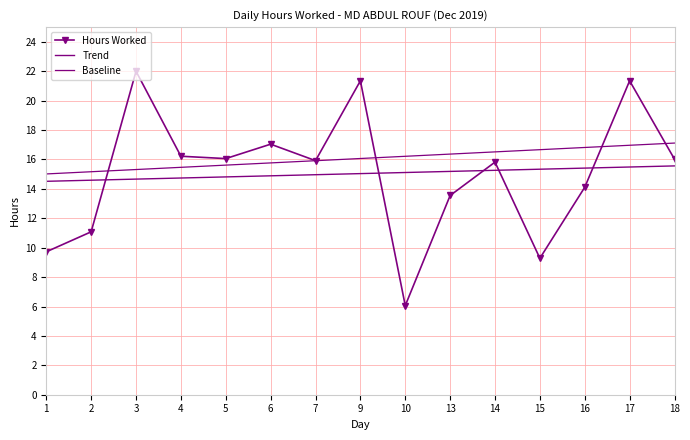

At which category is the sum across all series the highest?

17